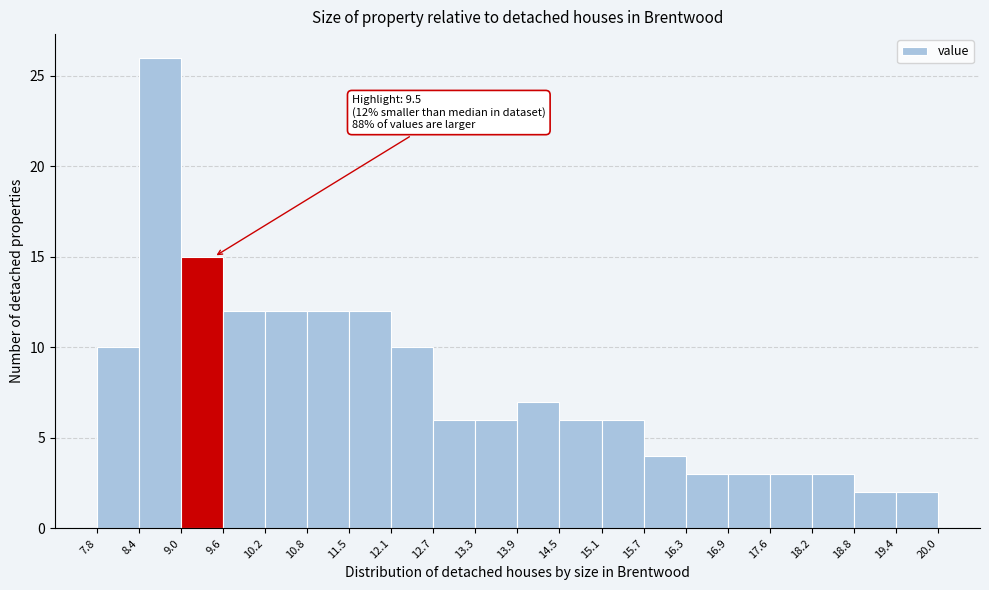

Which range on the x-axis has the tallest bar?

8.4 to 9.0